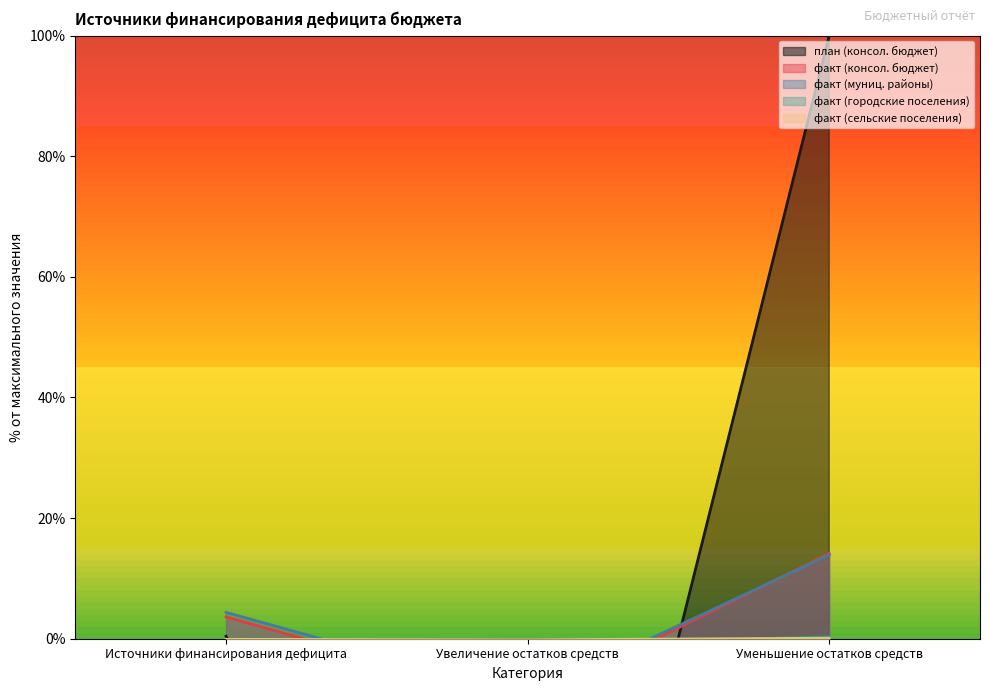

What is the difference between the план (консол. бюджет) values at Уменьшение остатков средств and Источники финансирования дефицита?

99.6